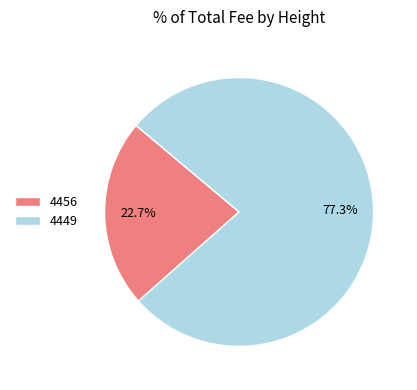

Count the number of slices in the pie.

2